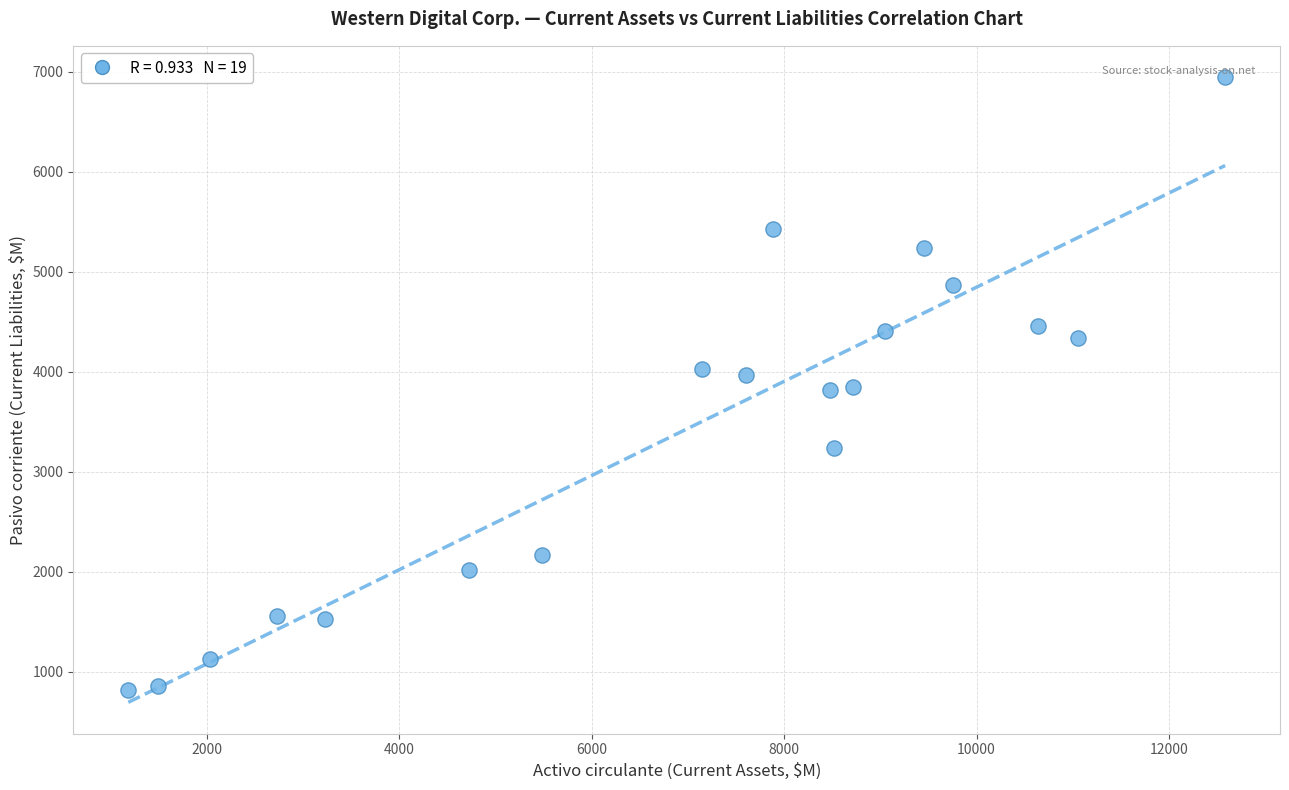

What is the range of X values (max minus min)?

11403